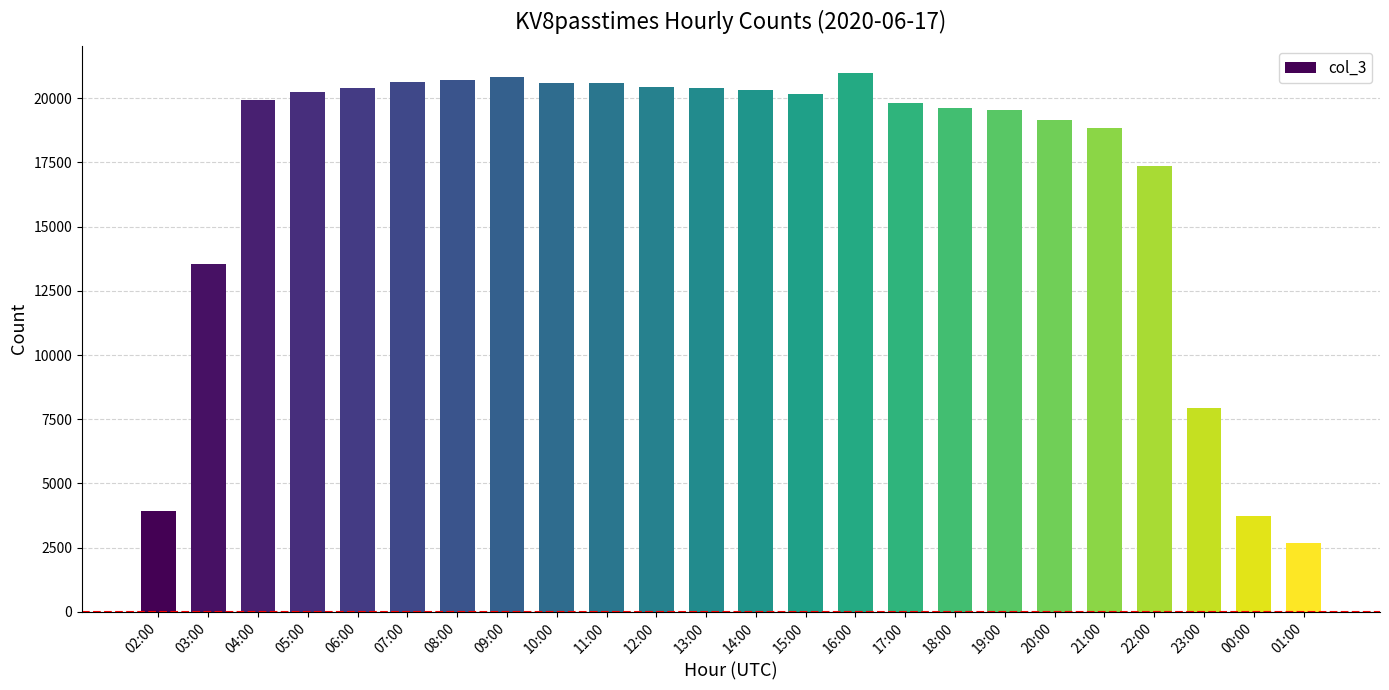

Where does the data first go above 20157?

05:00